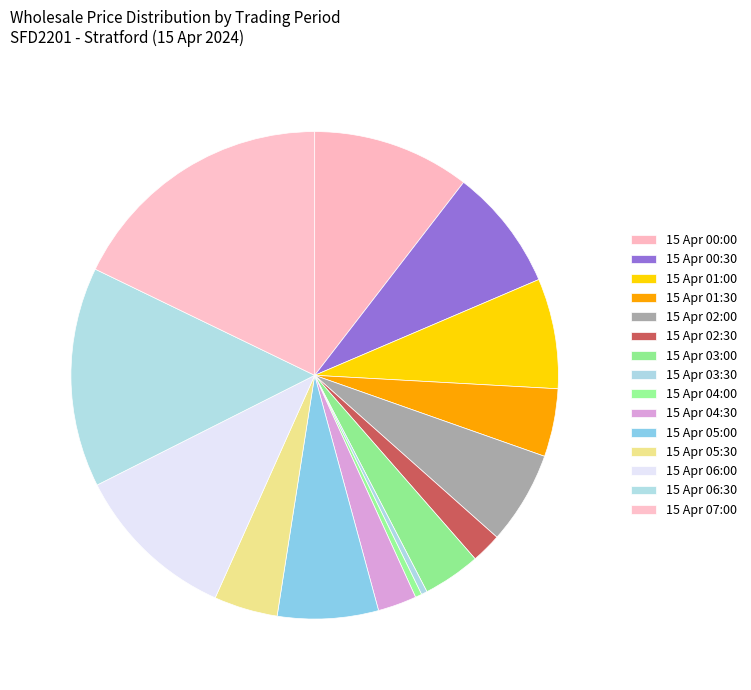

How many slices are in this pie chart?

15